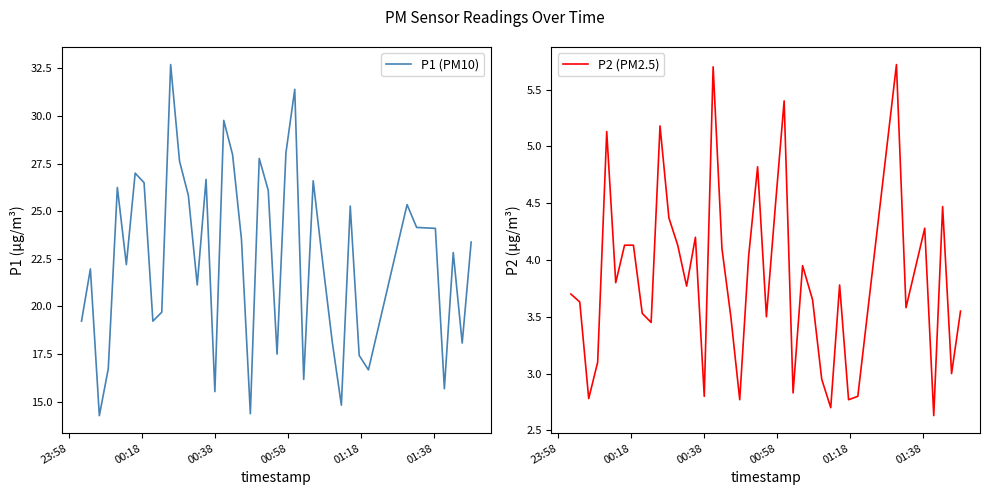

What is the value of the P1 (PM10) point at the 22nd from the left?

26.1